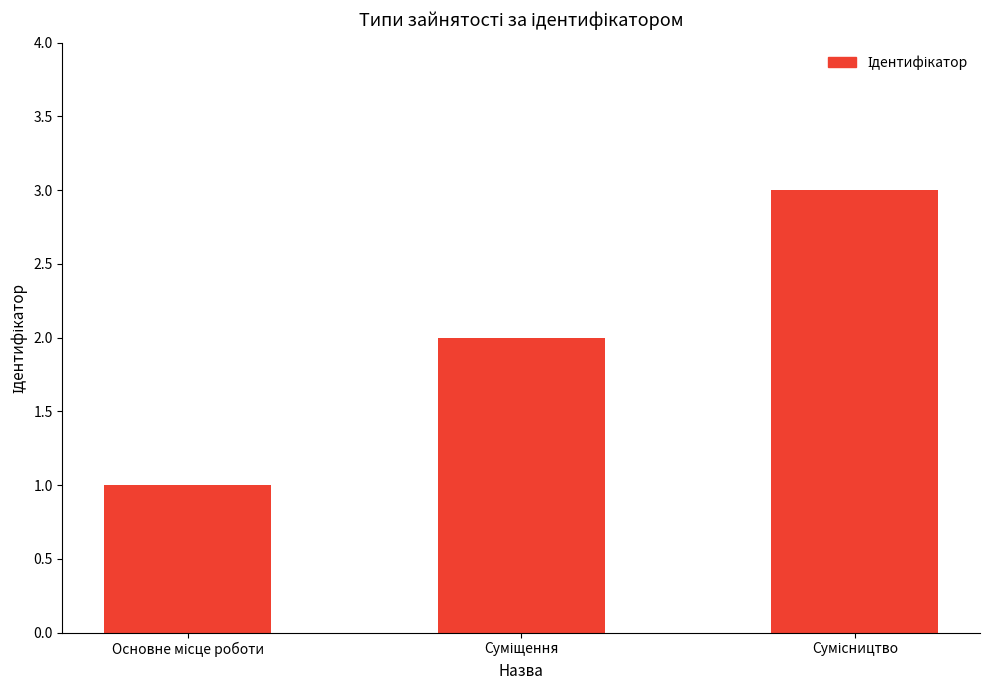

What is the sum of all values?

6